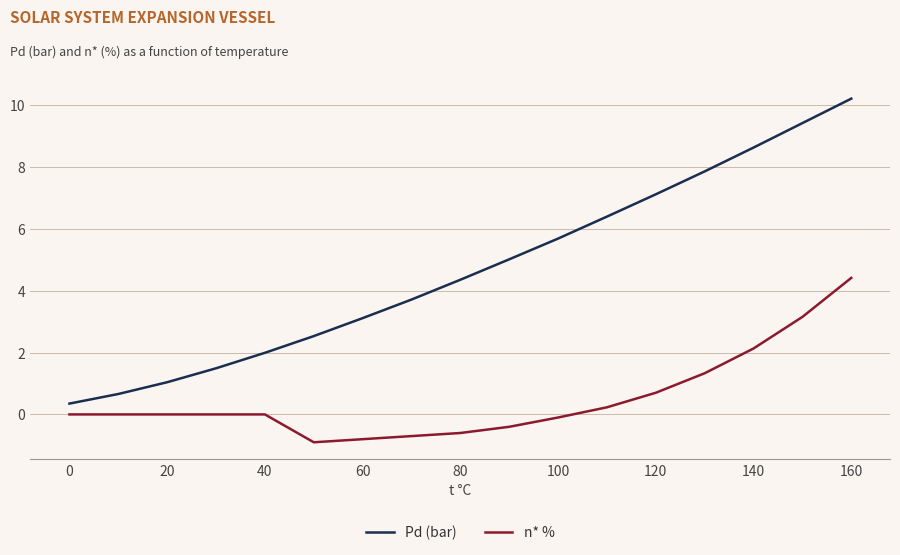

Which series has the largest range (max minus min)?

Pd (bar)